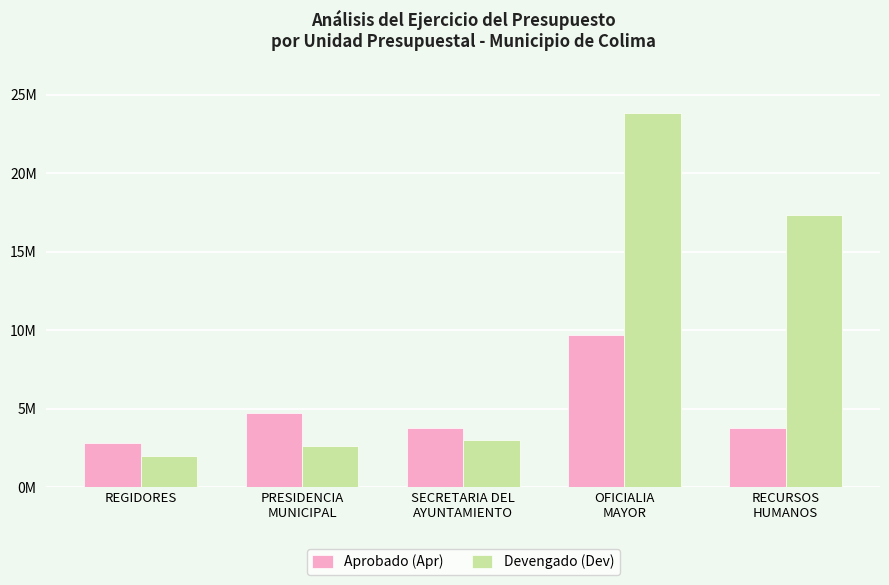

Reading right to left, extract all data points from this chart.

Aprobado (Apr): 3772072.6	9692574.2	3799998.2	4747617.2	2832781.7
Devengado (Dev): 17376455.5	23868287.3	3018347.3	2644295.5	1992436.8